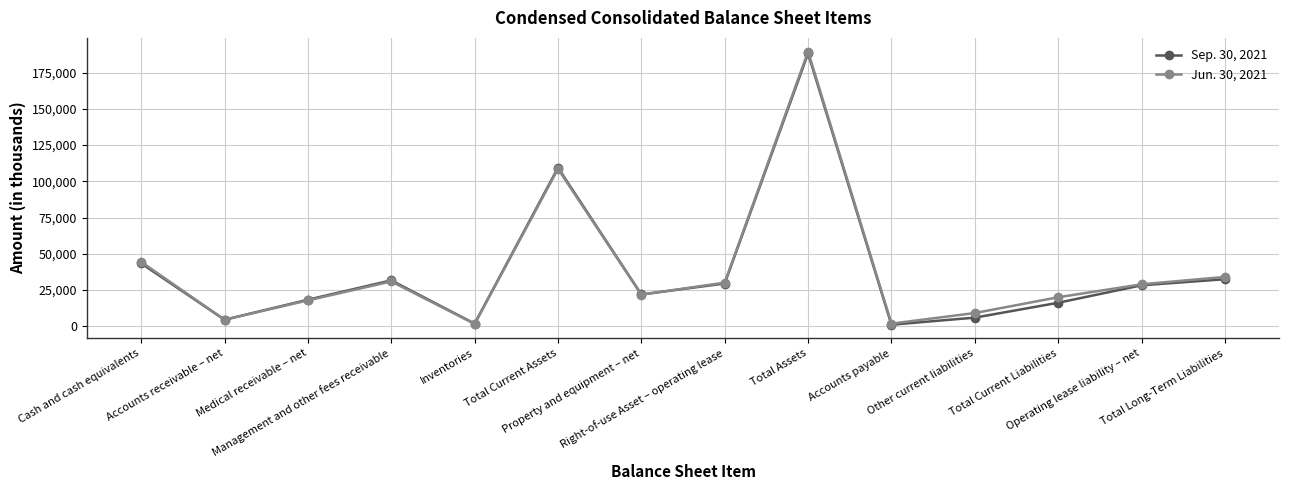

Is this an area chart (filled region under the line)?

No